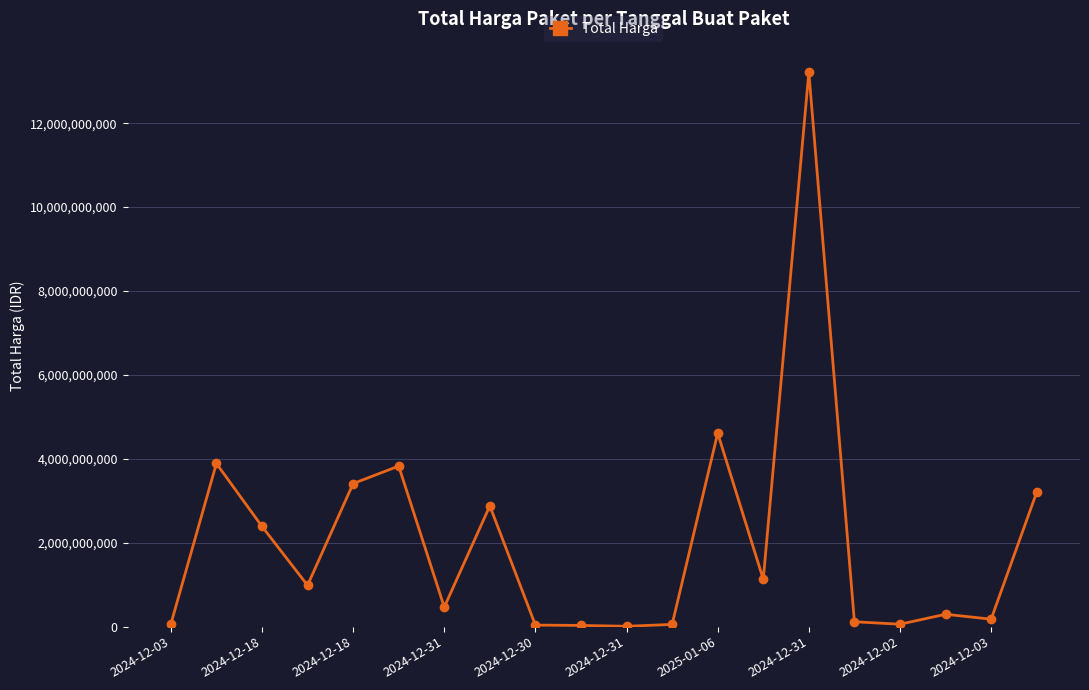

True or false: the data has more than 0 interior local peaks.

True